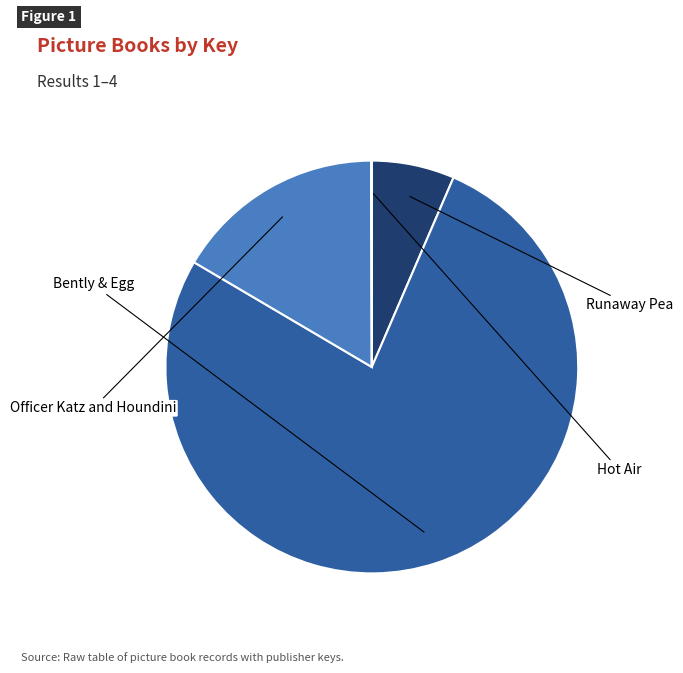

Is it true that Runaway Pea is 15% of the pie?

False